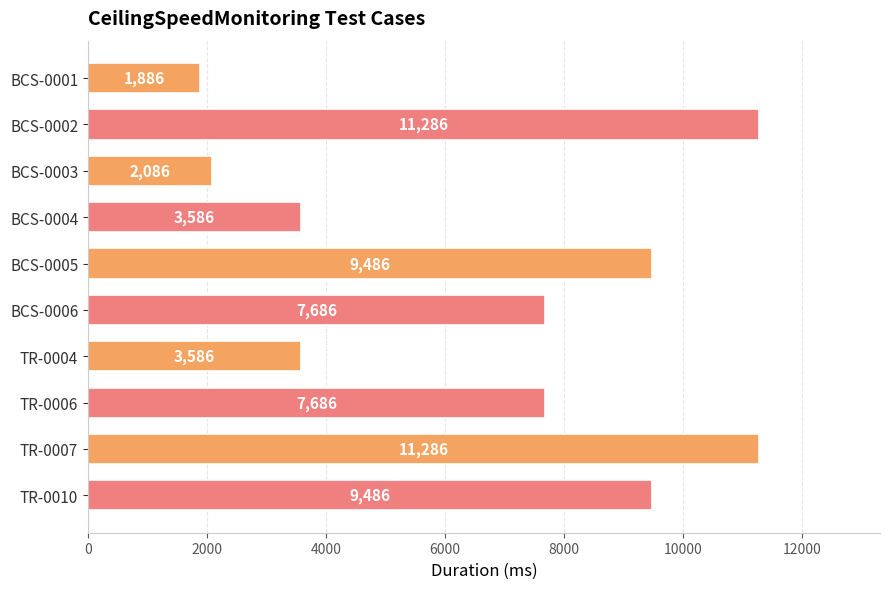

Are the bars horizontal?

Yes